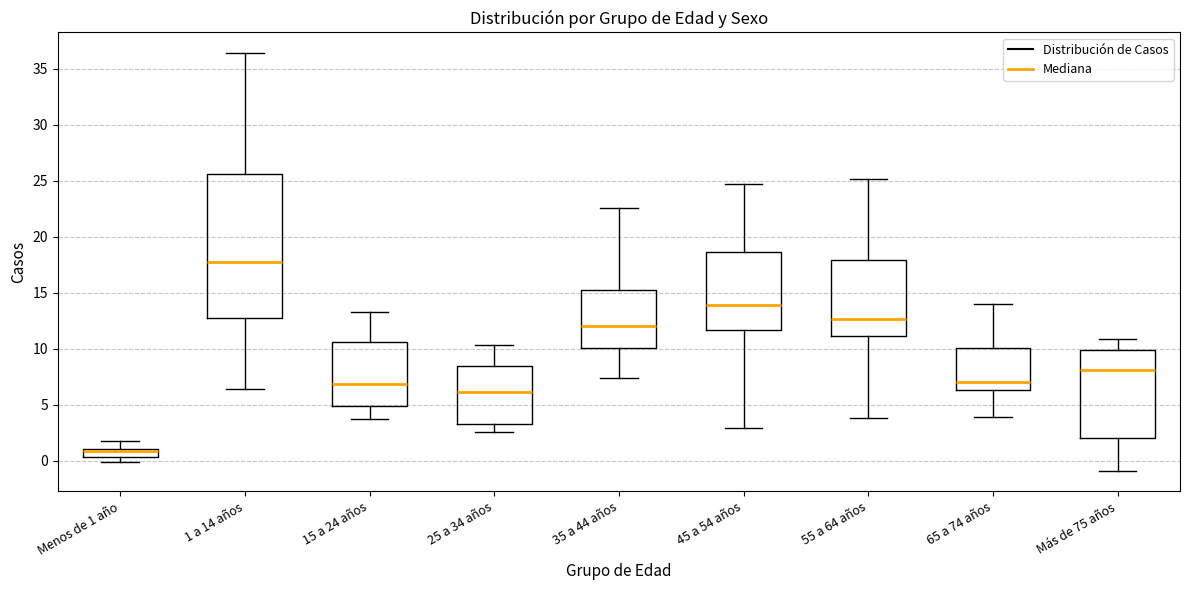

Where is the upper edge of the box for 35 a 44 años on the y-axis? The values are not printed on the chart, so give them approximately, as read against the axis.

15.0